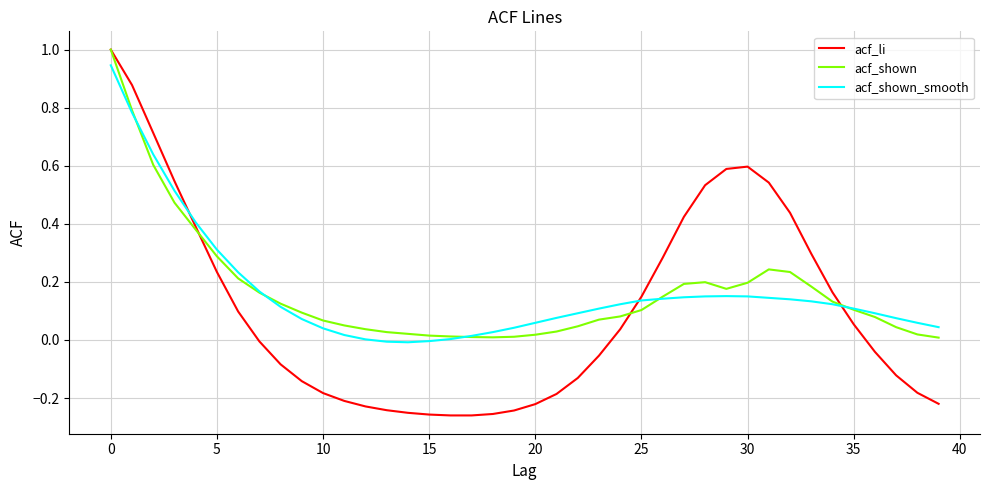

What is the sum of all acf_shown values?

6.7